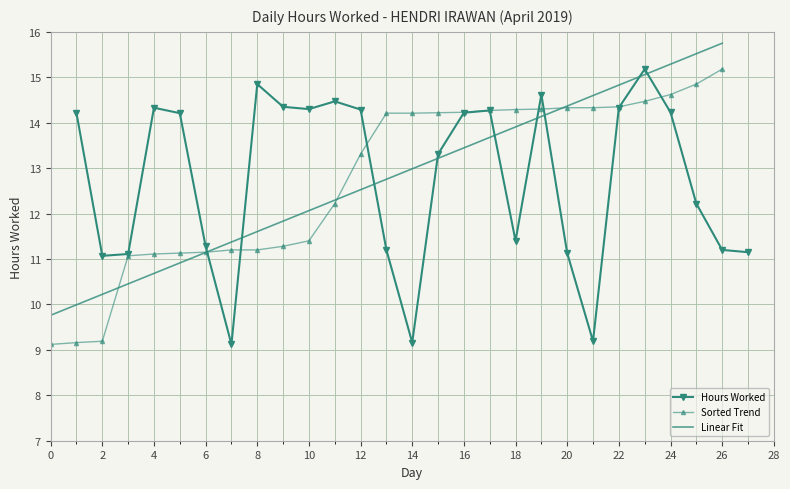

Is it true that Hours Worked equals 19.0 at 4?

False